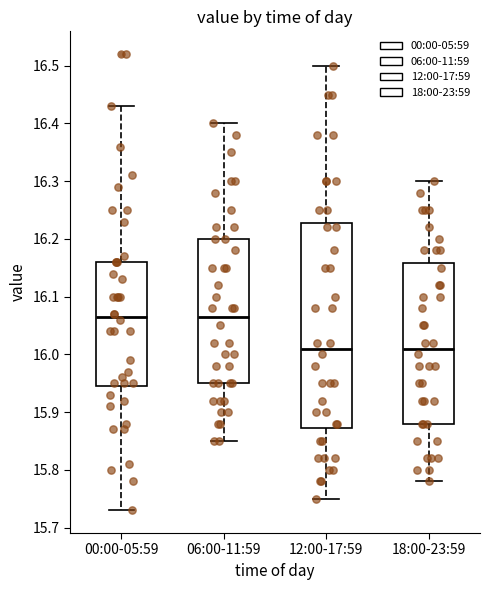

Reading left to right, read every box against the y-axis: the position of its median line, the range the box covers, and the ends of its whiskers. The values are not printed on the chart, so give them approximately, as read against the axis.

00:00-05:59: median 16.07, box 15.95 to 16.16, whiskers 15.73 to 16.43
06:00-11:59: median 16.07, box 15.95 to 16.20, whiskers 15.85 to 16.40
12:00-17:59: median 16.01, box 15.87 to 16.23, whiskers 15.75 to 16.50
18:00-23:59: median 16.01, box 15.88 to 16.16, whiskers 15.78 to 16.30